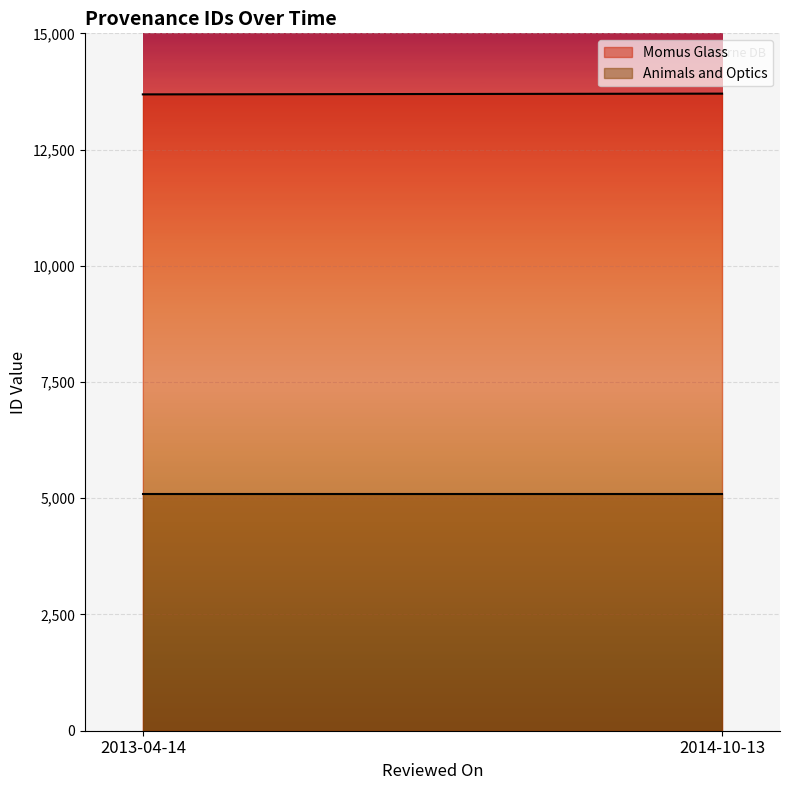

List the series in order of their peak value, lowest first.

Animals and Optics, Momus Glass